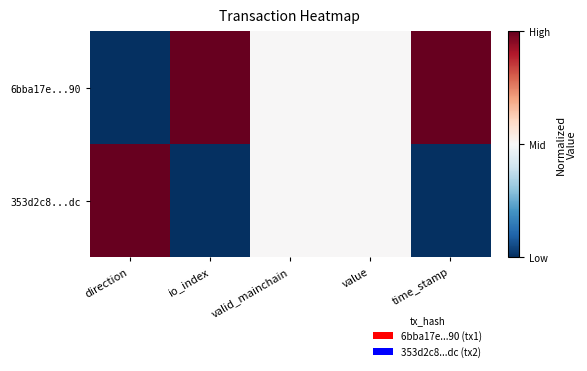

Reading left to right, what are all the values shown in this chart?

6bba17e...90: direction=0.0	io_index=1.0	valid_mainchain=0.5	value=0.5	time_stamp=1.0
353d2c8...dc: direction=1.0	io_index=0.0	valid_mainchain=0.5	value=0.5	time_stamp=0.0